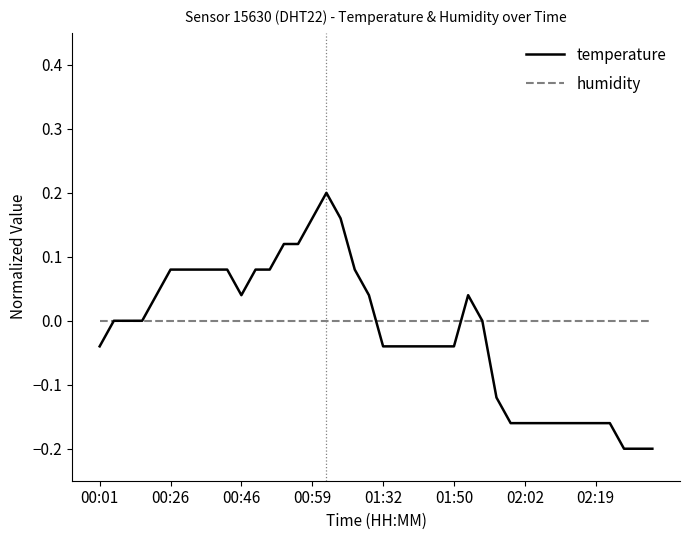

What are all the series names shown in the legend?

temperature, humidity